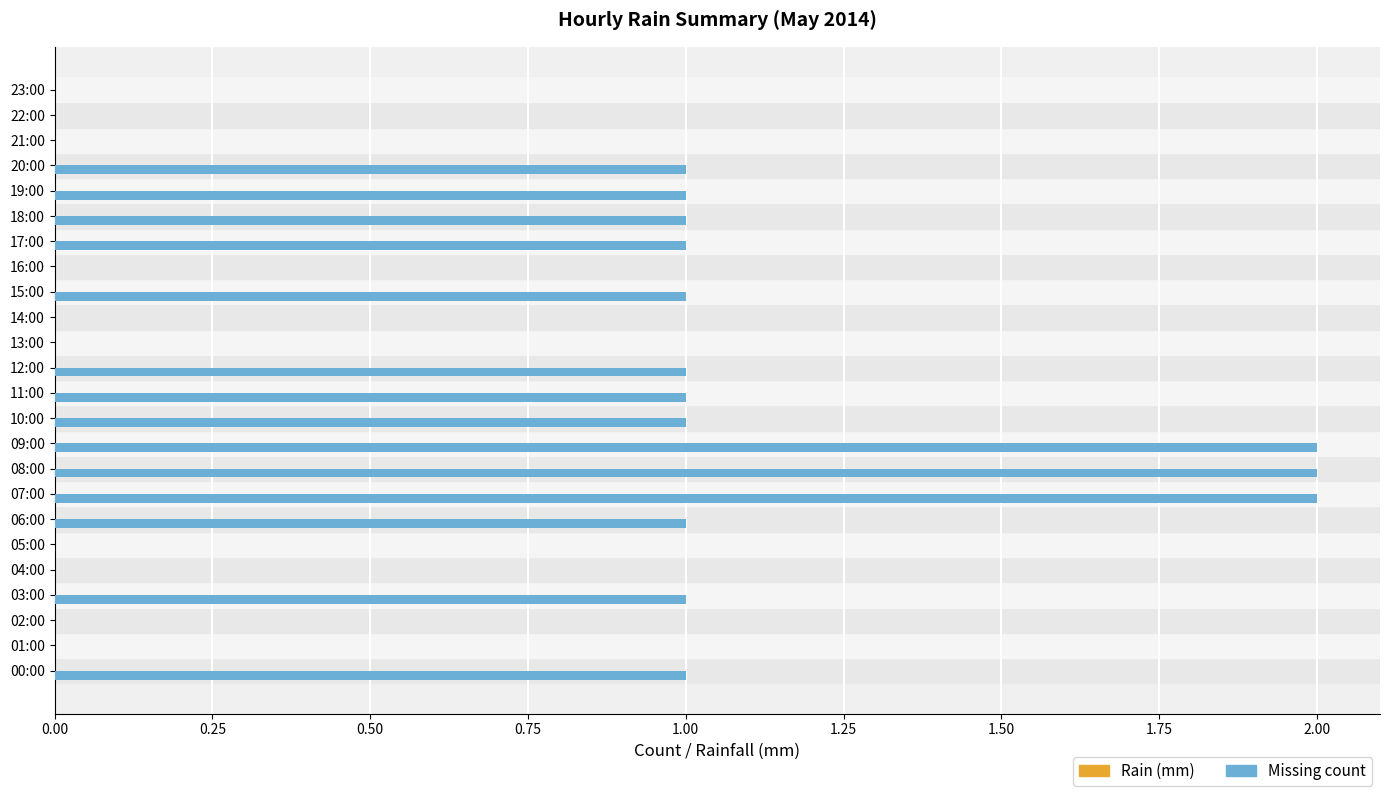

Are the bars horizontal?

Yes